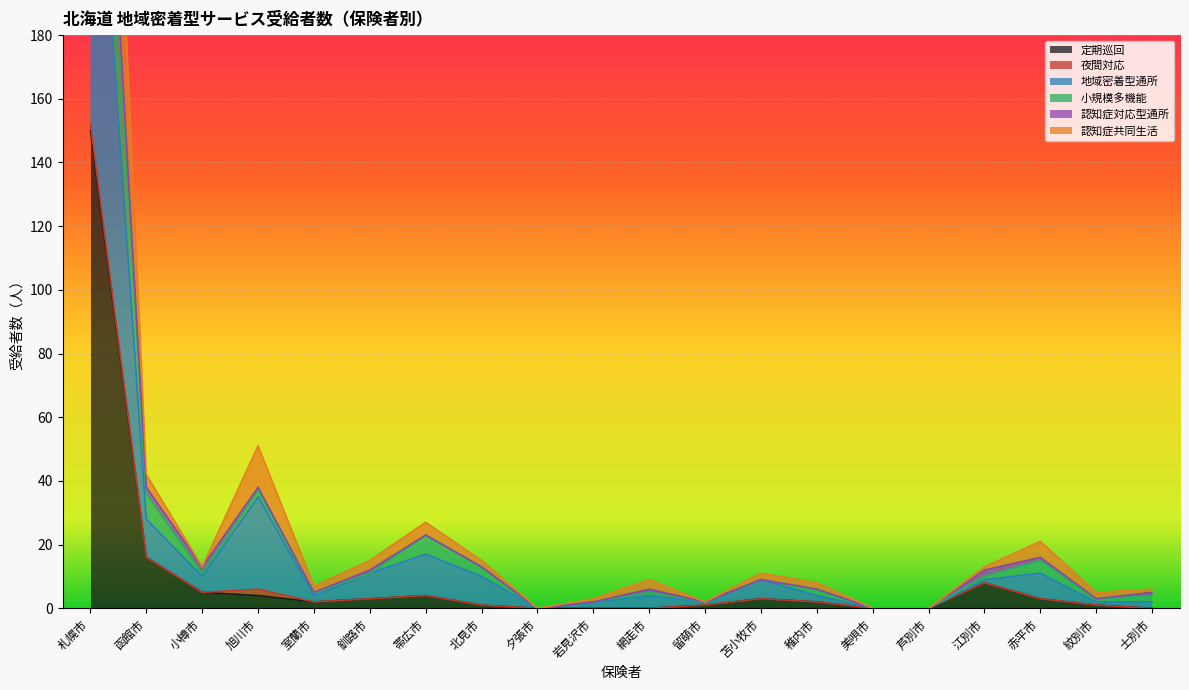

How many data points in 小規模多機能 are above 9?

9